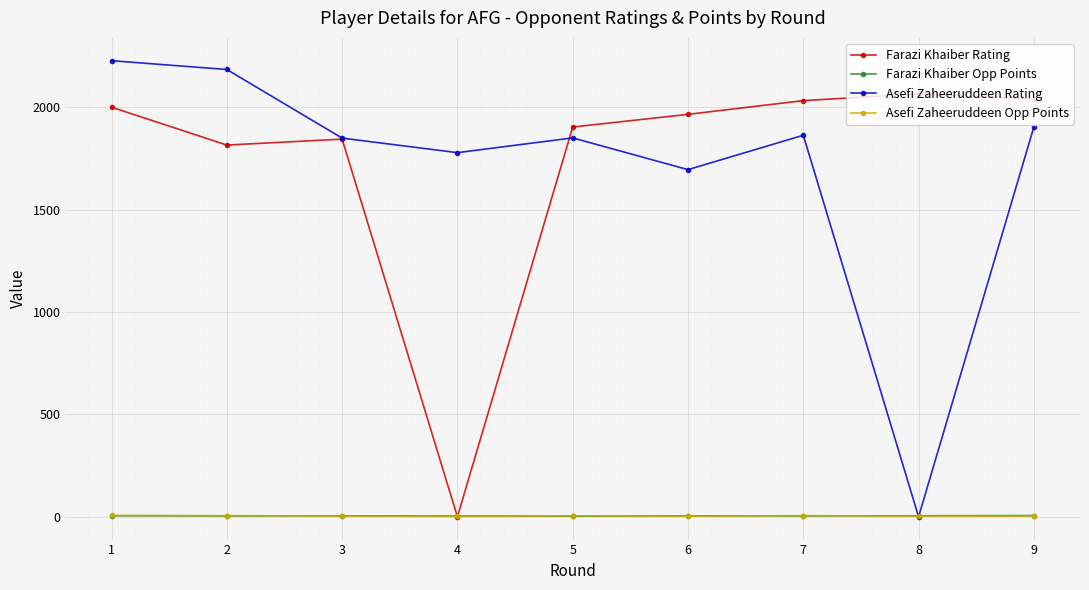

Between 3 and 9, which series saw the biggest shift?

Farazi Khaiber Rating